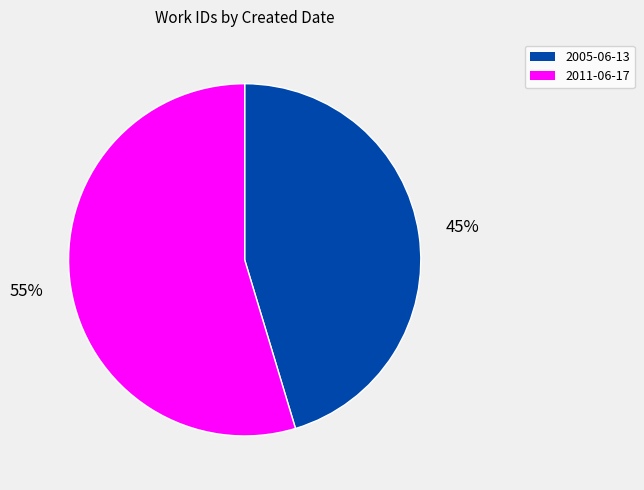

The 2011-06-17 slice represents 62% of the pie. True or false?

False